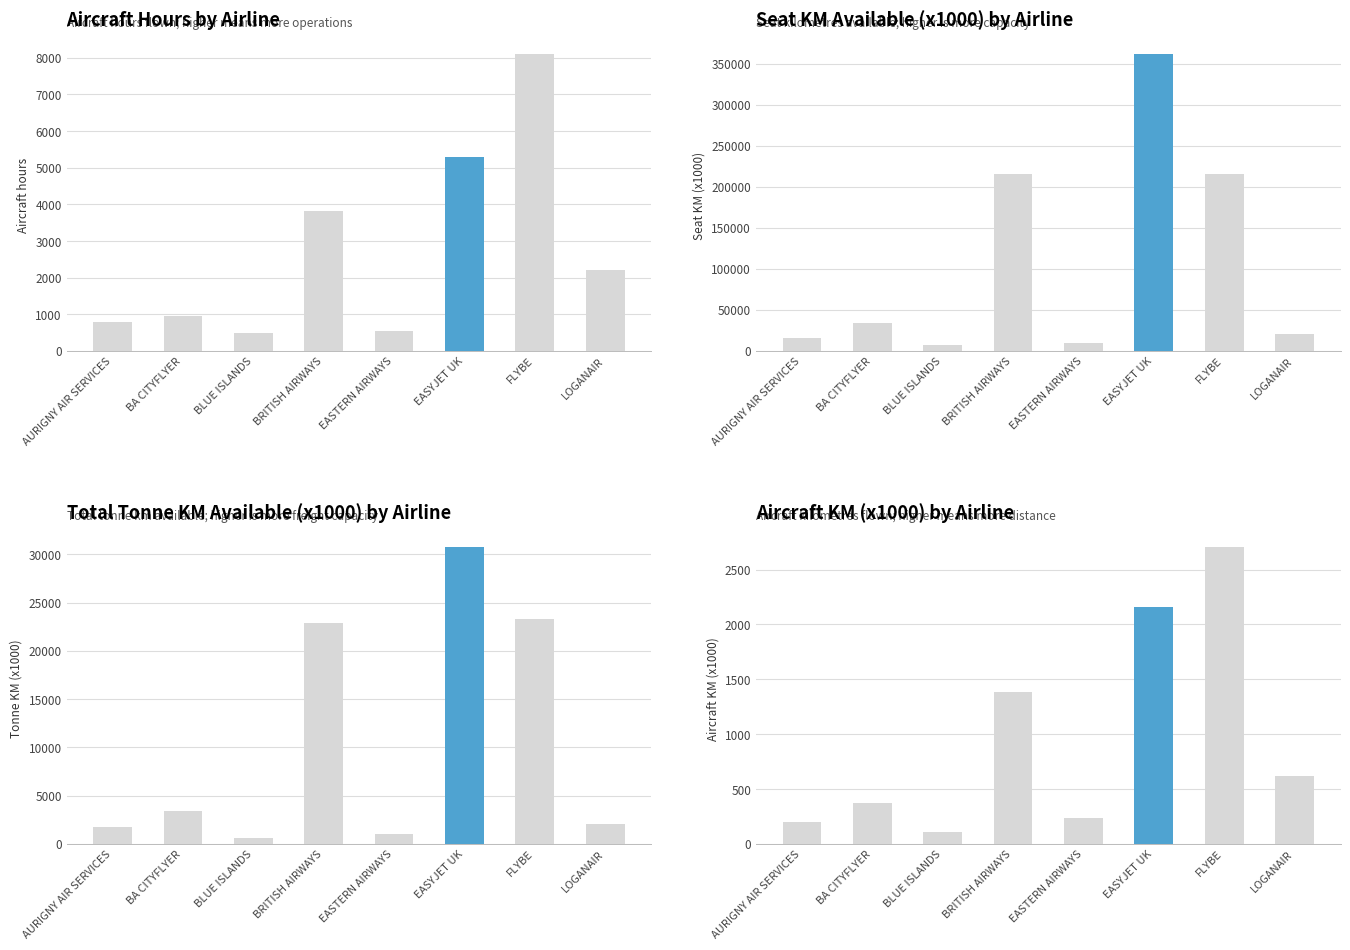

Is the value of aircraft_km_x1000 at BA CITYFLYER greater than the value of aircraft_hours at BLUE ISLANDS?

No